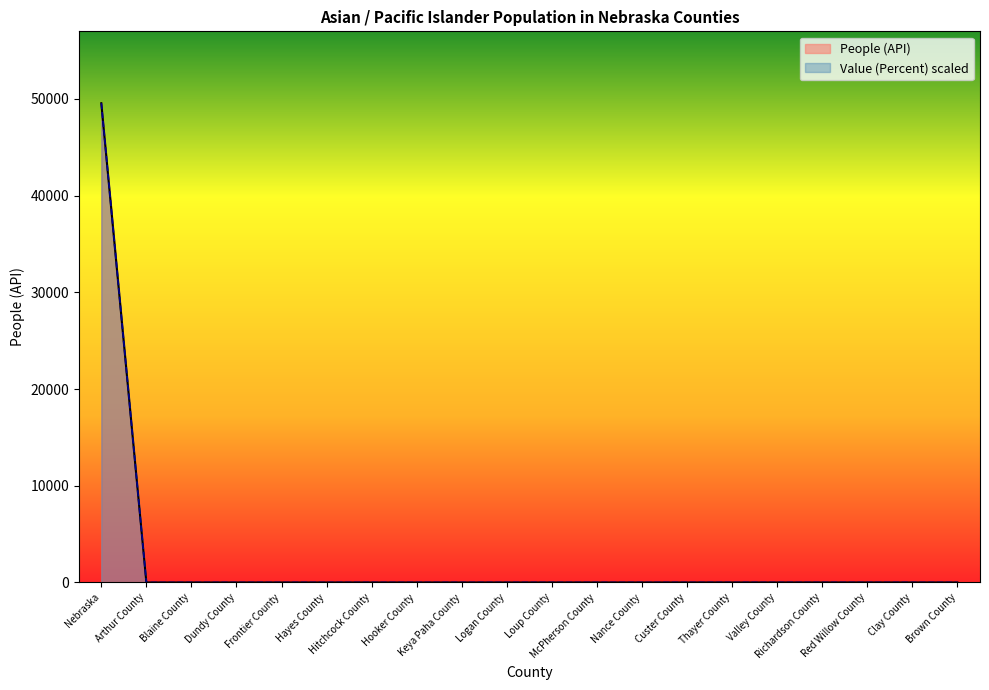

The value of People (API) at Red Willow County is 5. True or false?

False